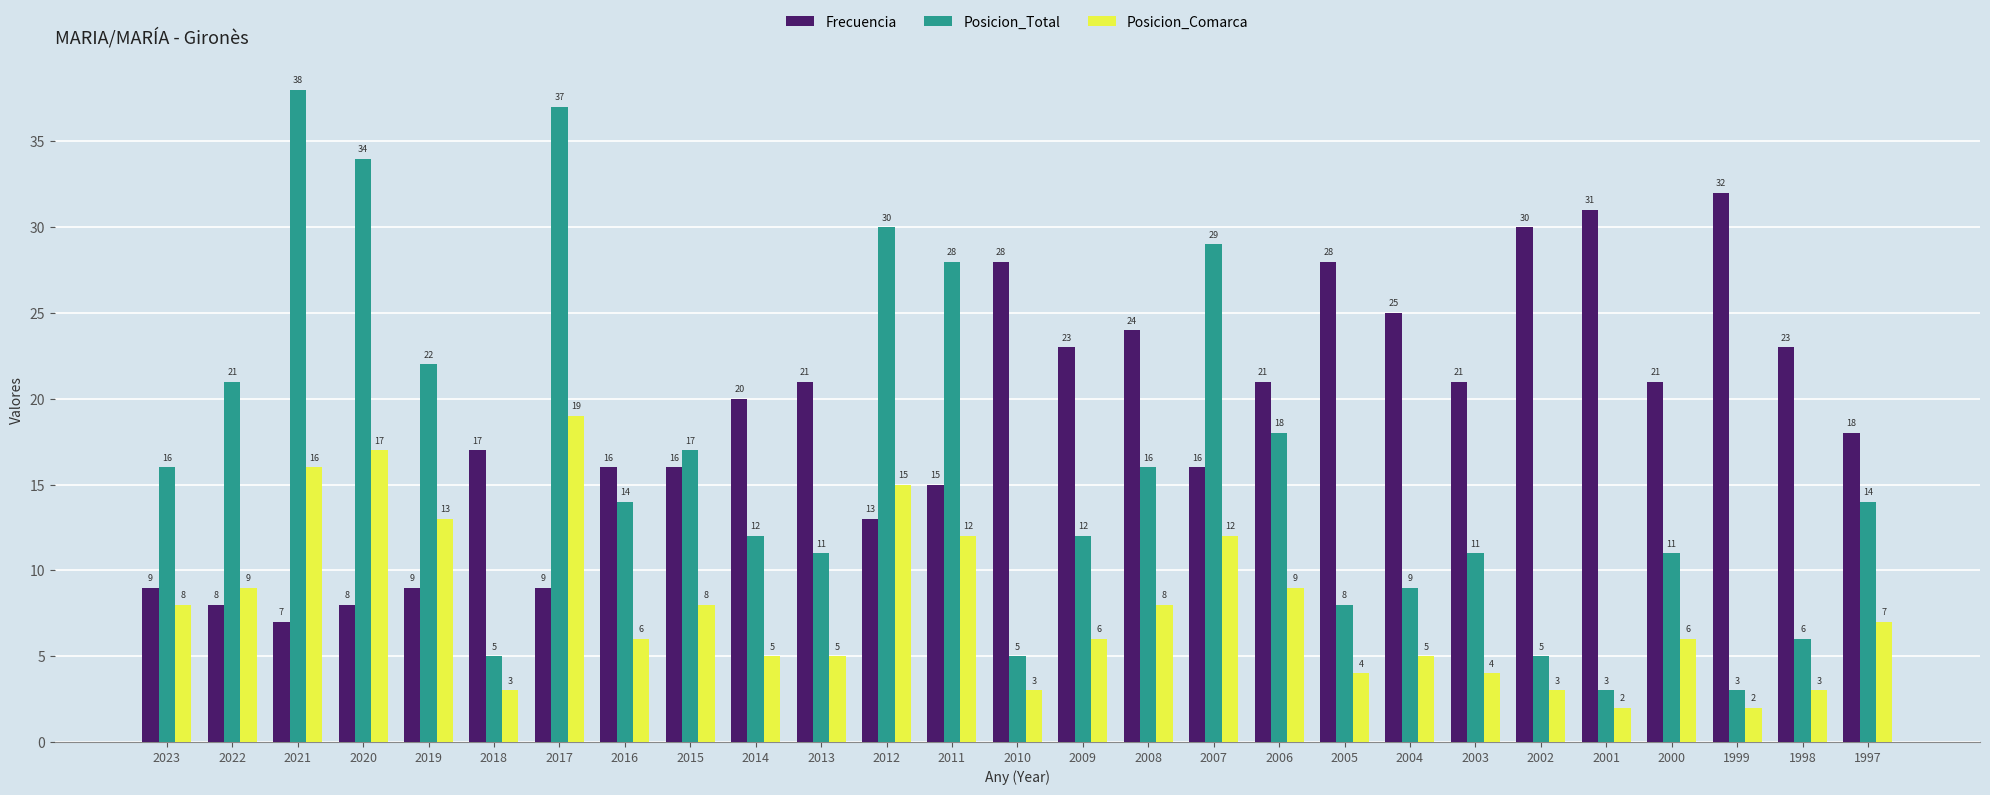

Is it true that Posicion_Total equals 16 at 2023?

True